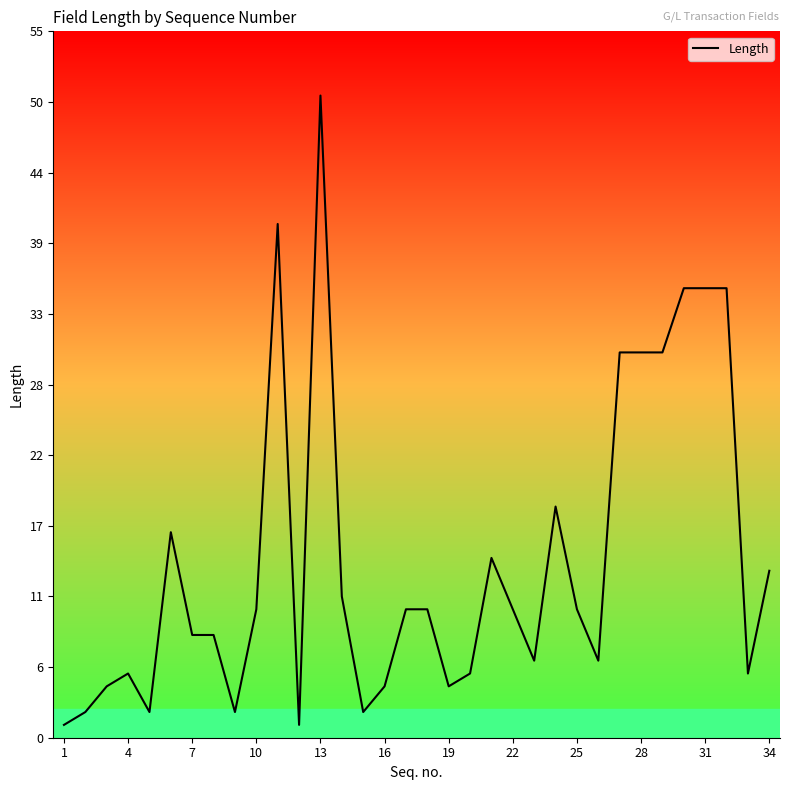

What is the greatest value displayed?

50